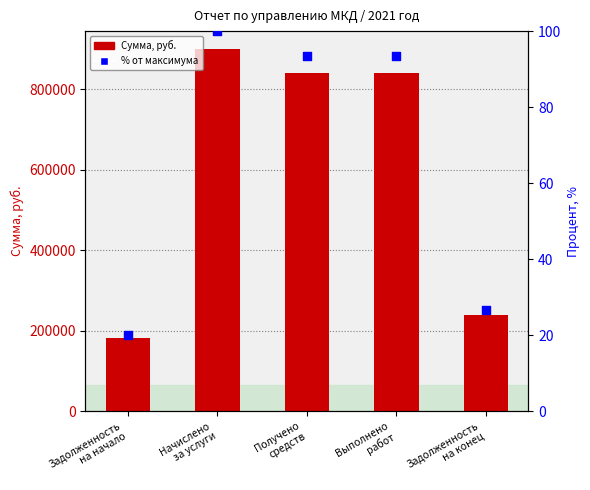

What is the change in value from Задолженность
на начало to Задолженность
на конец?

+6.6